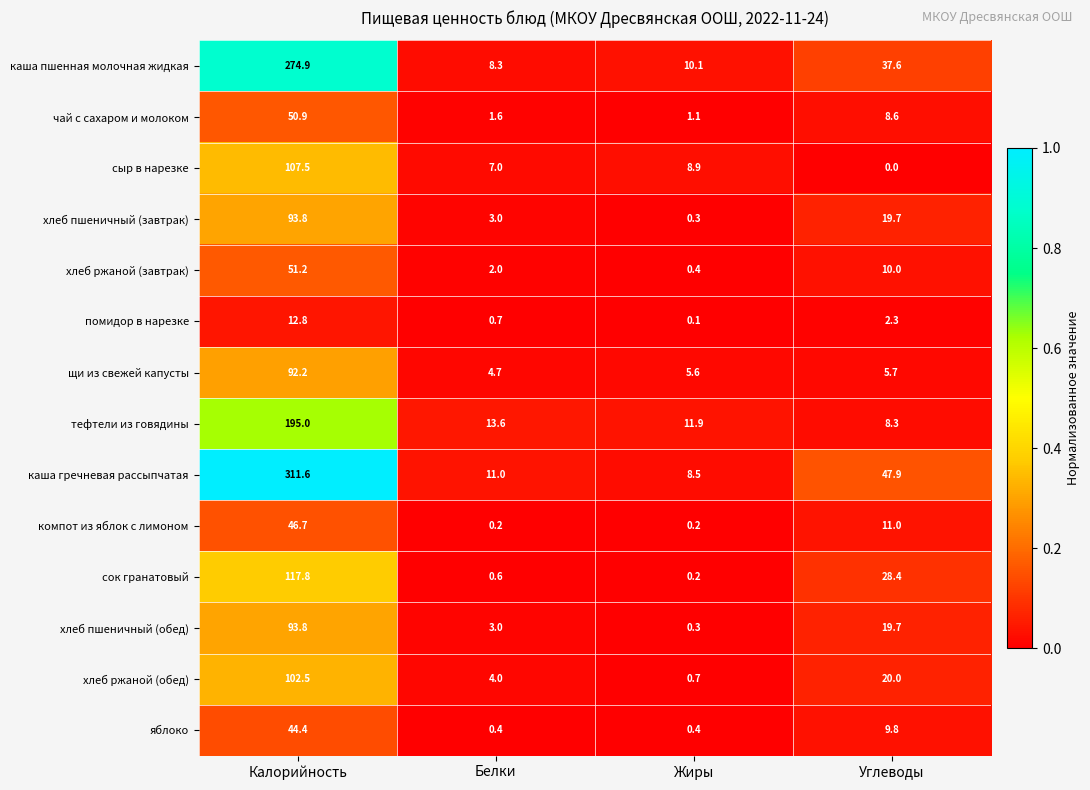

Which series has the largest range (max minus min)?

каша гречневая рассыпчатая